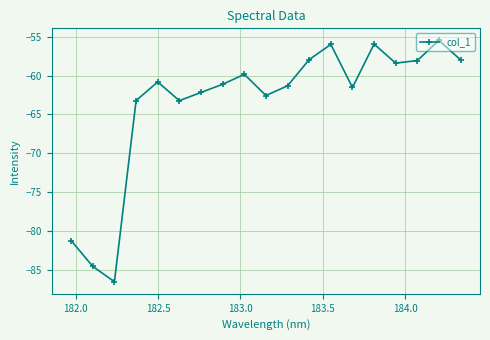

What is the value of the 1st point from the left?

-81.2